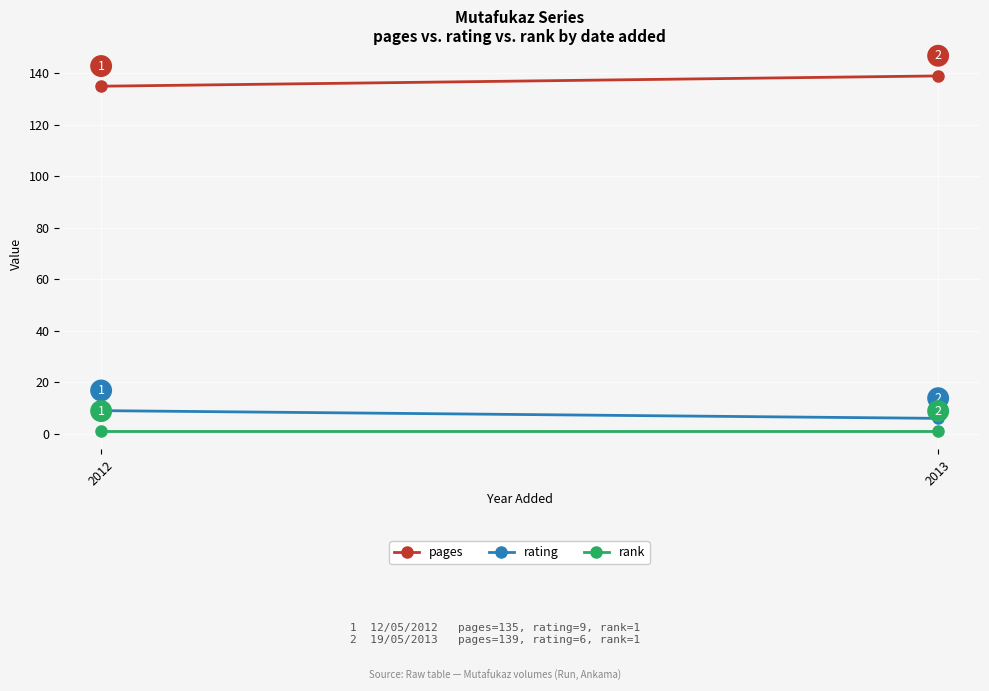

At which category does the chart reach its peak across all series?

2013